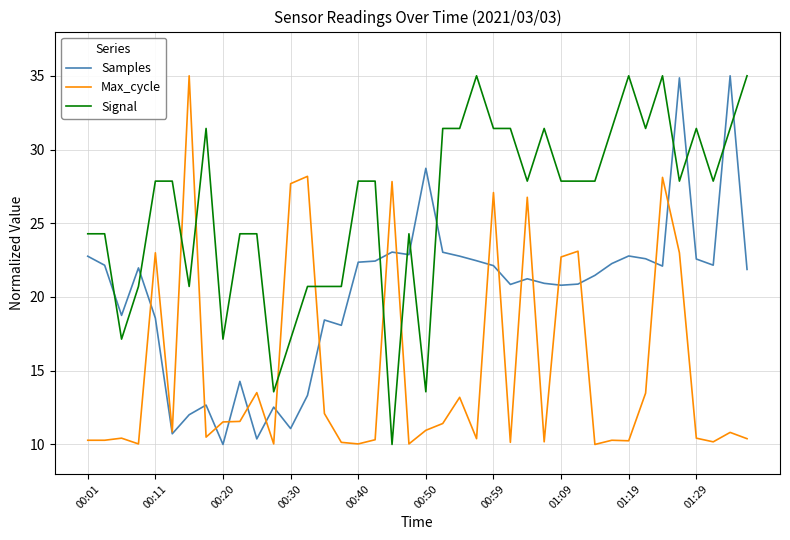

Is this an area chart (filled region under the line)?

No